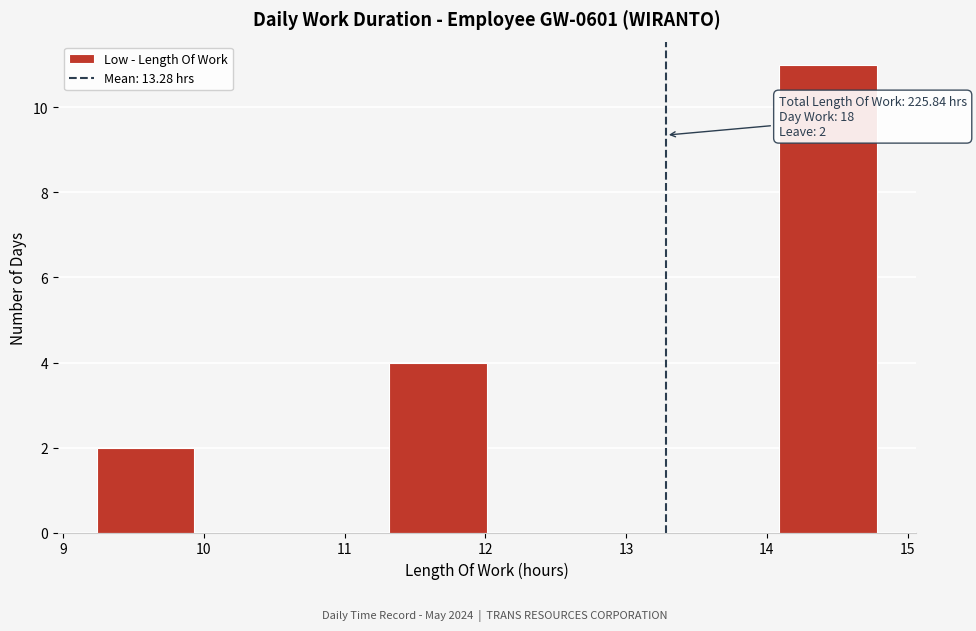

Which range on the x-axis has the tallest bar?

14.1 to 14.8